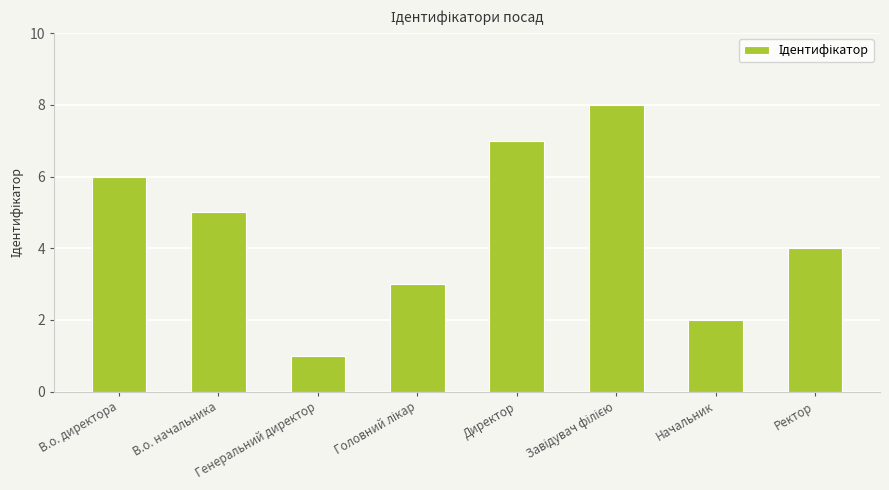

What is the sum of all values?

36